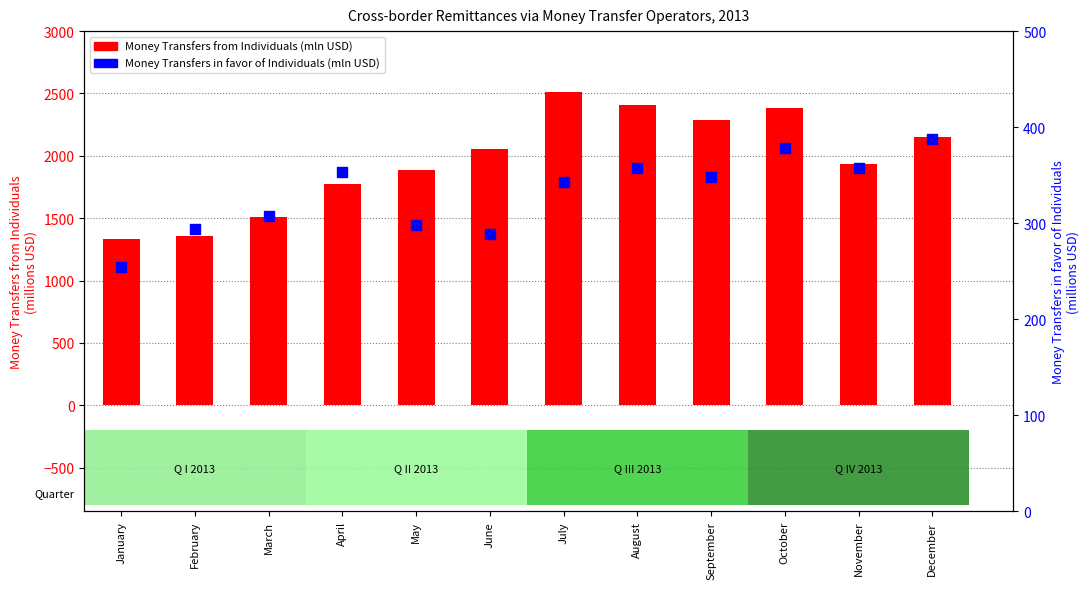

Which series contains the highest Y value?

Money Transfers from Individuals (mln USD)